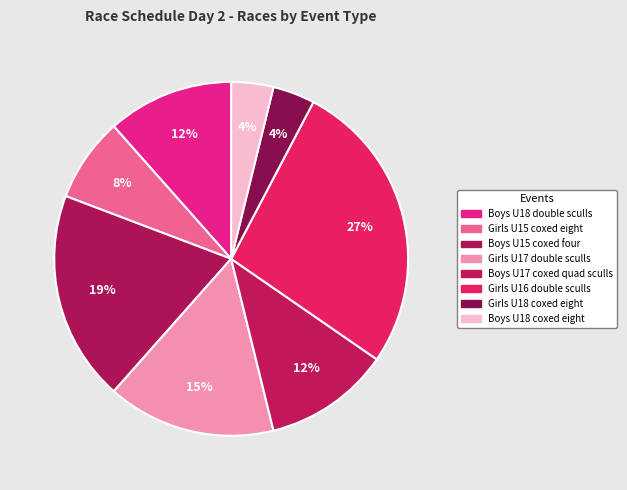

Count the number of slices in the pie.

8